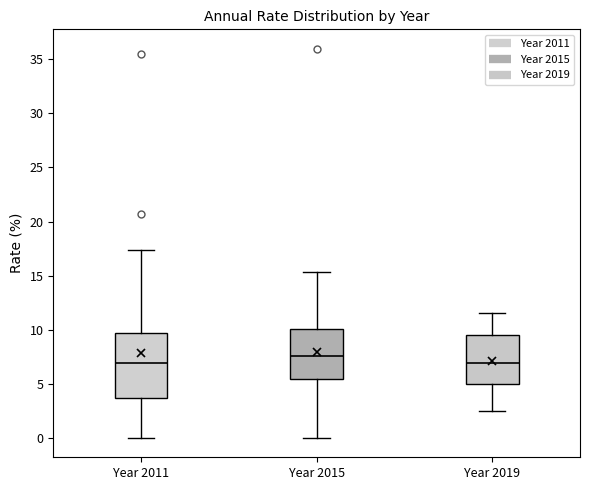

Which box has the highest median line?

Year 2015